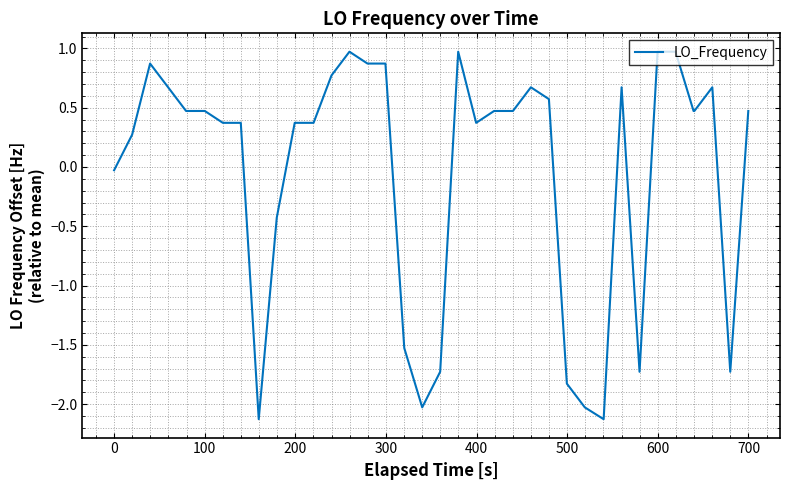

What is the maximum value shown in the chart?

1.0